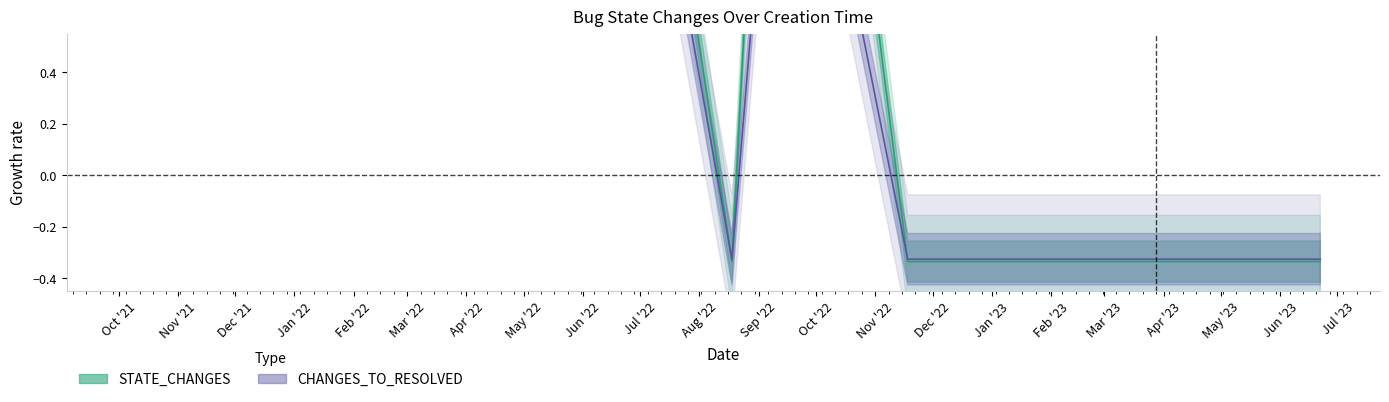

What is the label of the 6th point from the left?

2022-11-18